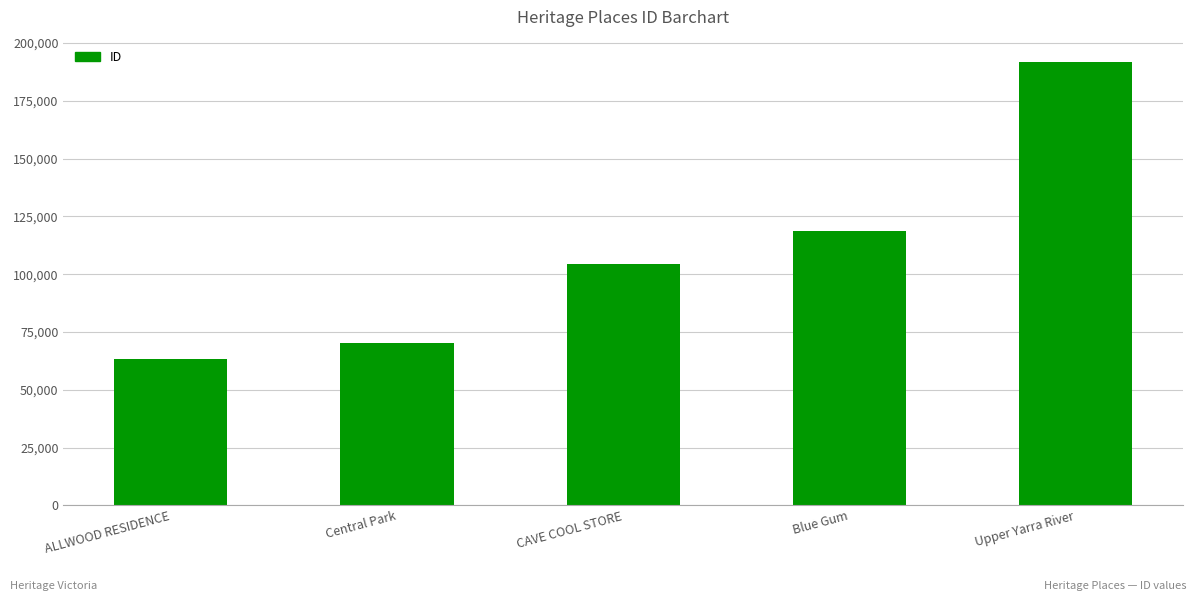

What is the minimum value shown in the chart?

63227